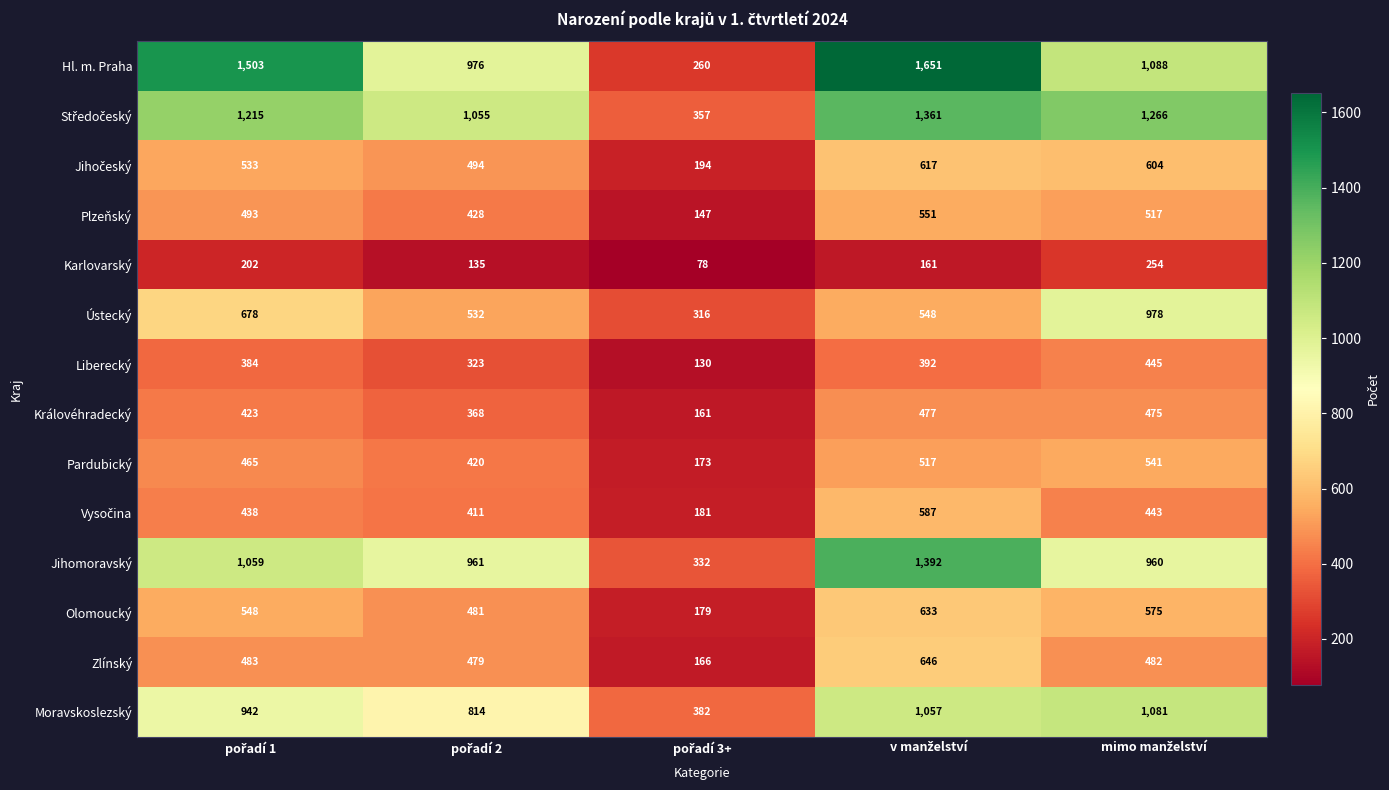

Which series has the largest total across all categories?

Hl. m. Praha